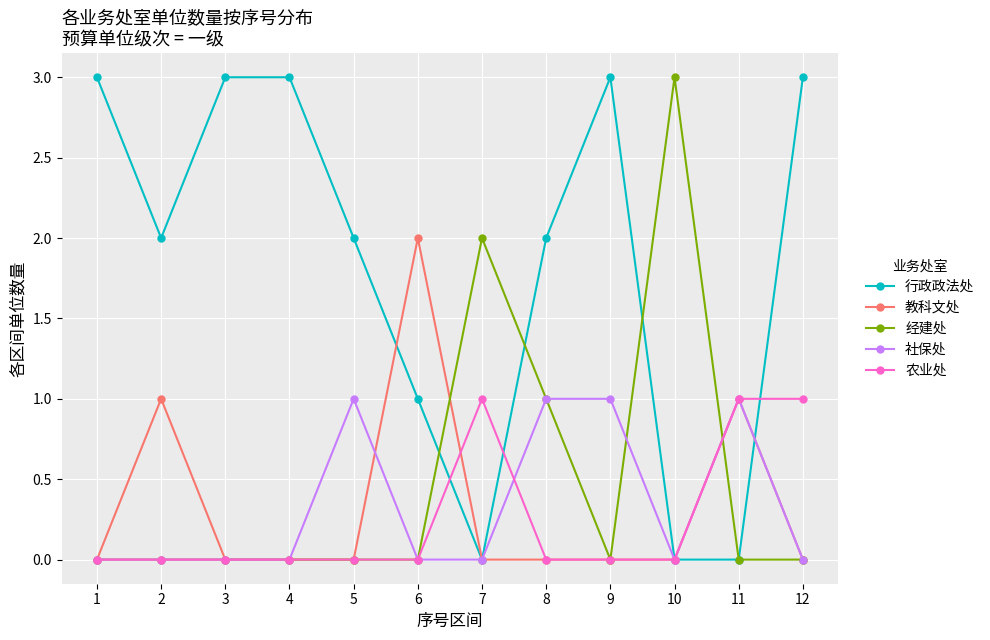

How many 教科文处 values are between 0 and 1?

11